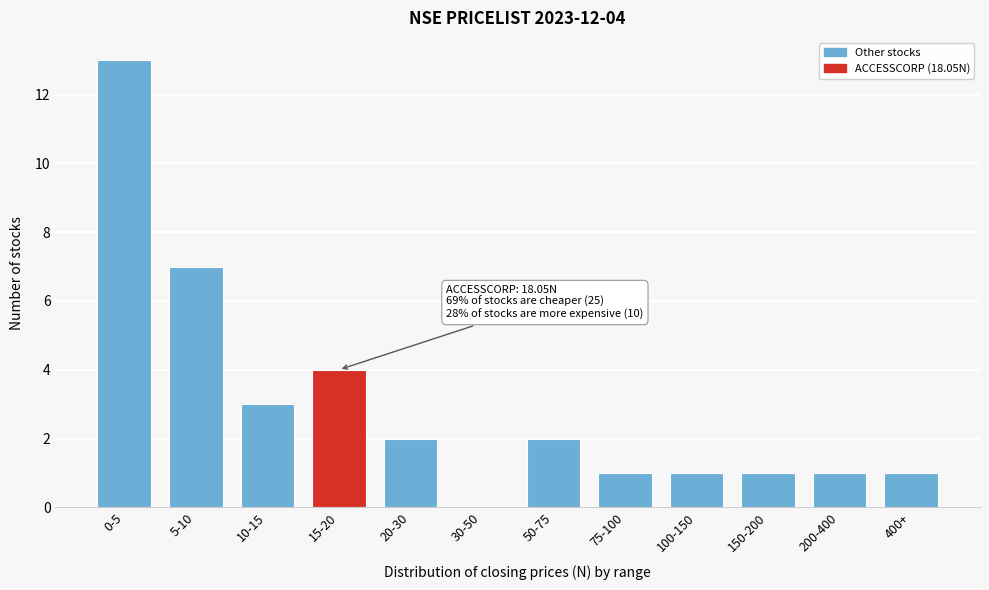

Reading left to right, list all the values displayed in this chart.

0-5=13	5-10=7	10-15=3	15-20=4	20-30=2	30-50=0	50-75=2	75-100=1	100-150=1	150-200=1	200-400=1	400+=1